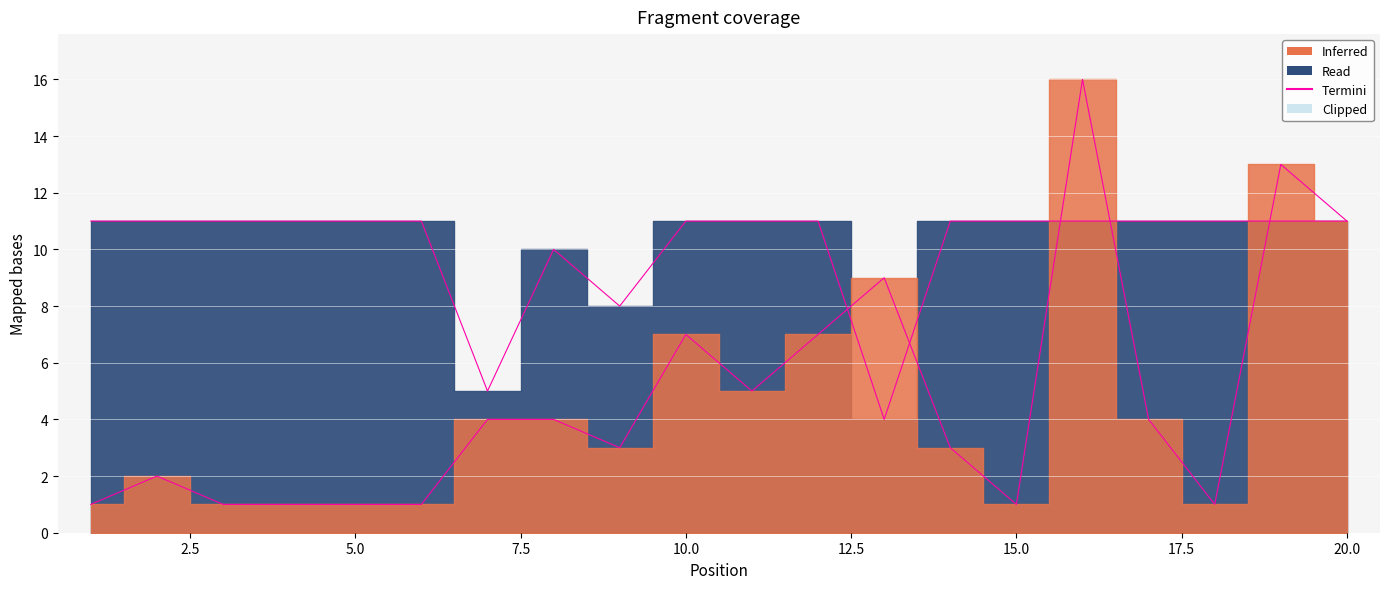

True or false: Termini (weeks edge) and Termini (peak edge) cross at least once.

True